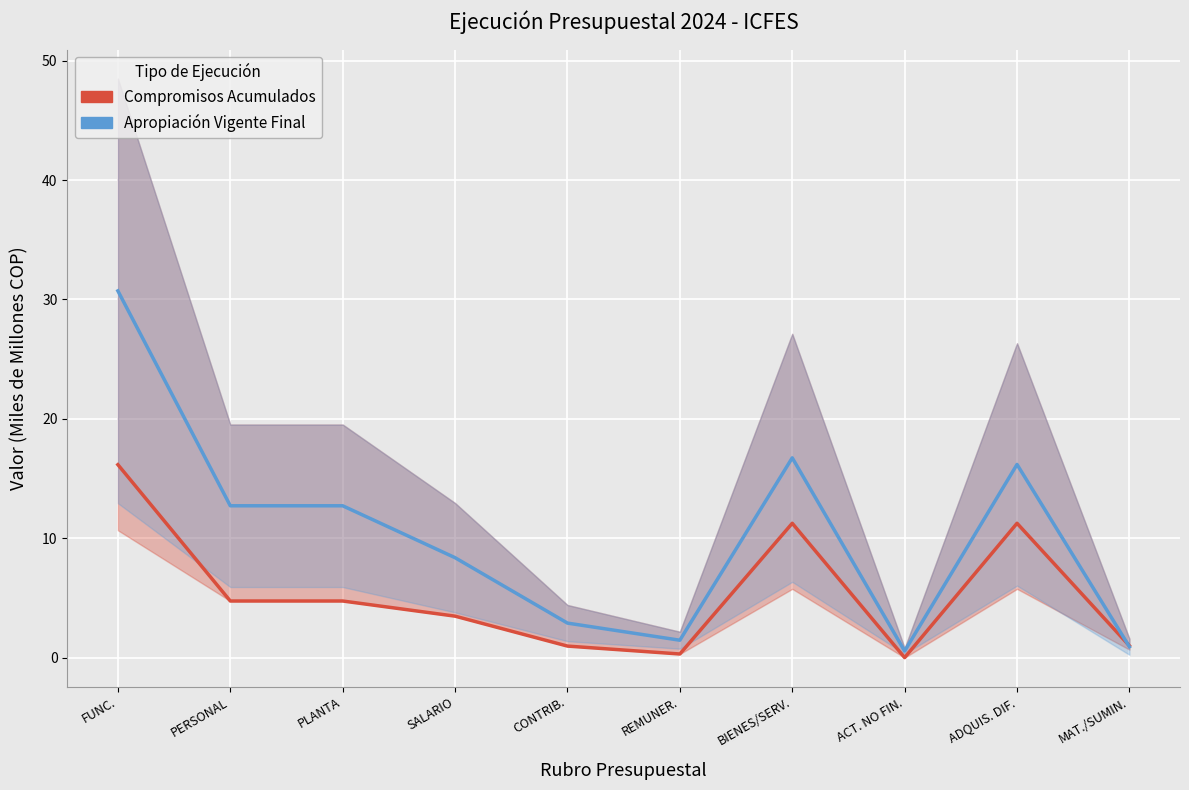

List the series in order of their overall mean, highest first.

Apropiación Vigente Final, Compromisos Acumulados